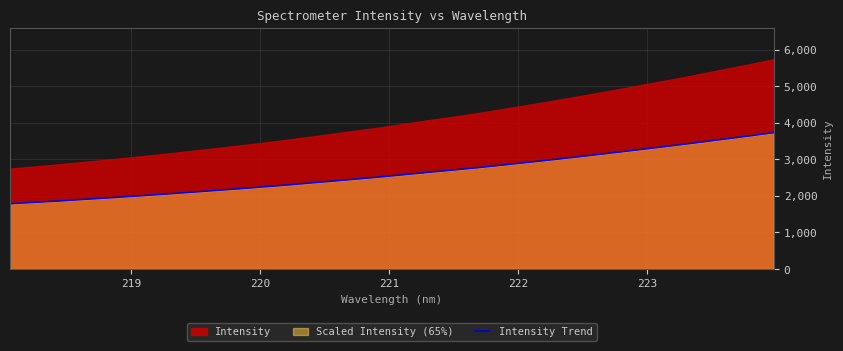

What is the highest value of the Intensity Trend series?

3728.7